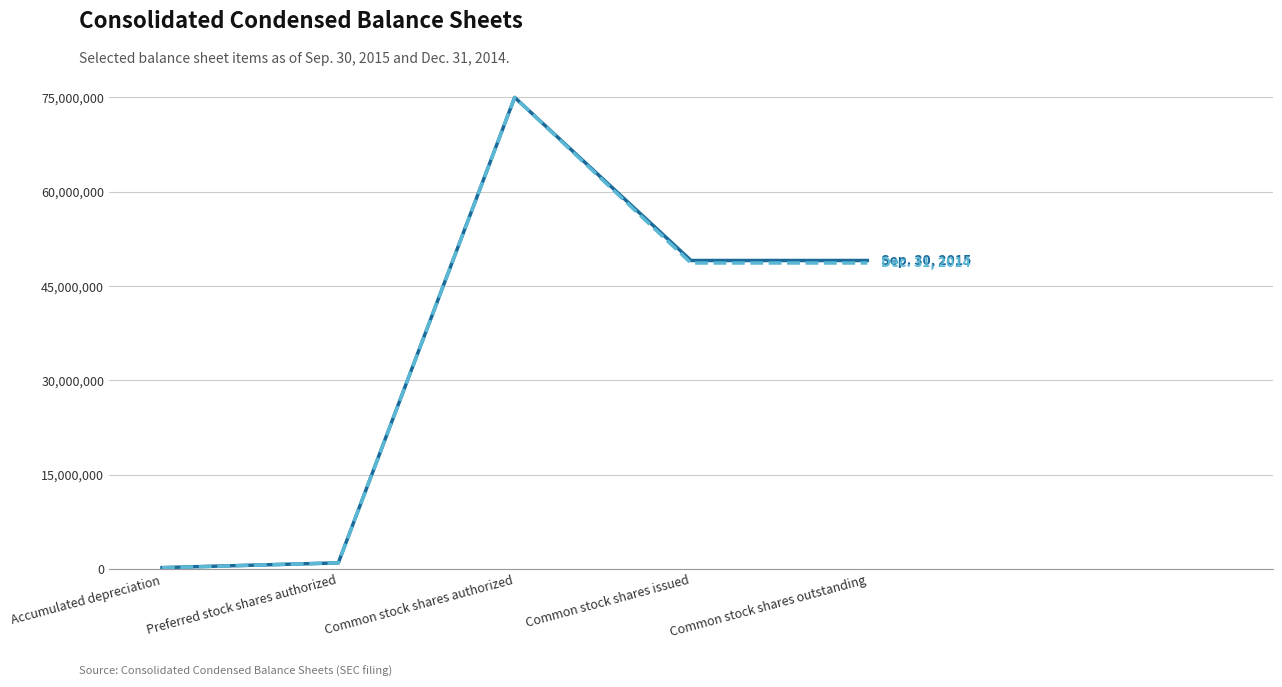

Which category has the highest value across all series?

Common stock shares authorized